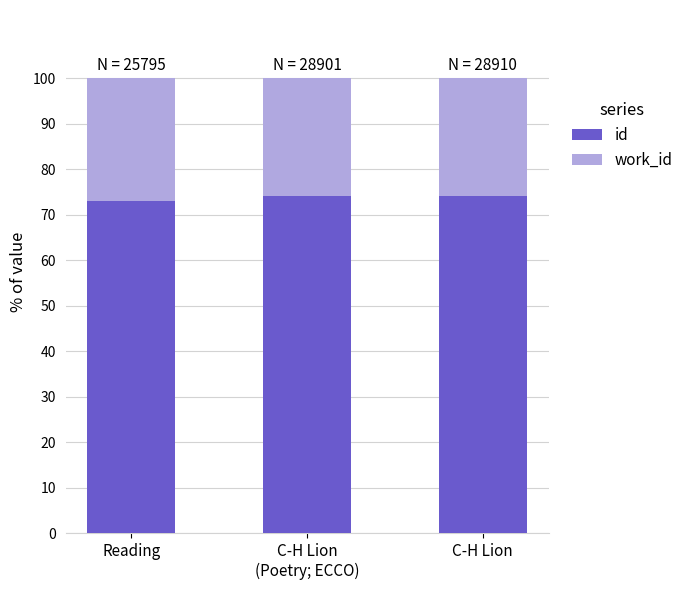

What is the difference between the maximum and minimum values in the id series?

1.1